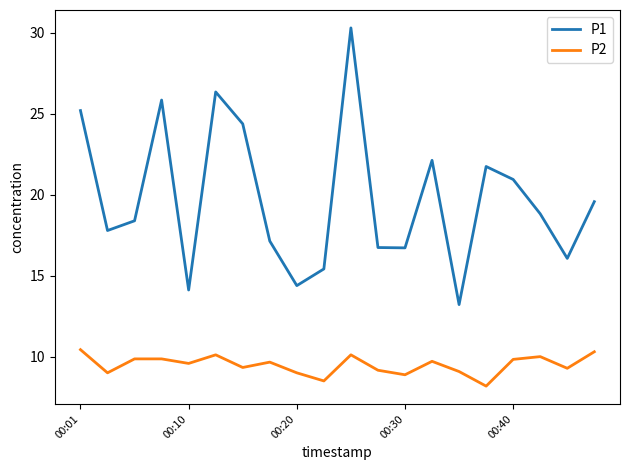

Which series has the largest range (max minus min)?

P1